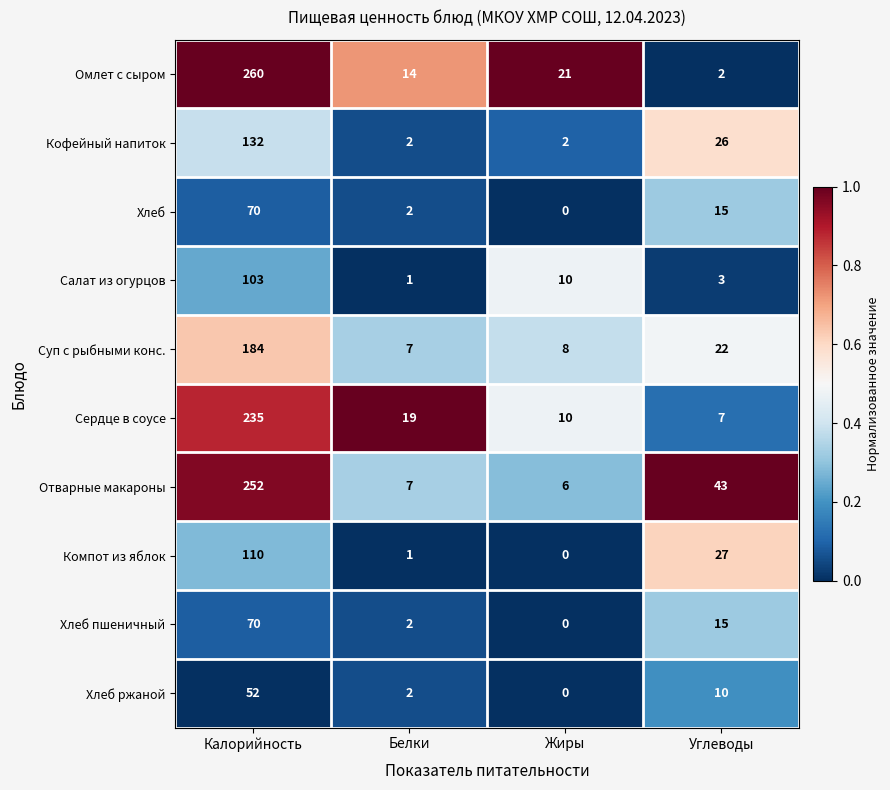

The Кофейный напиток series shows 3 at Жиры. True or false?

False